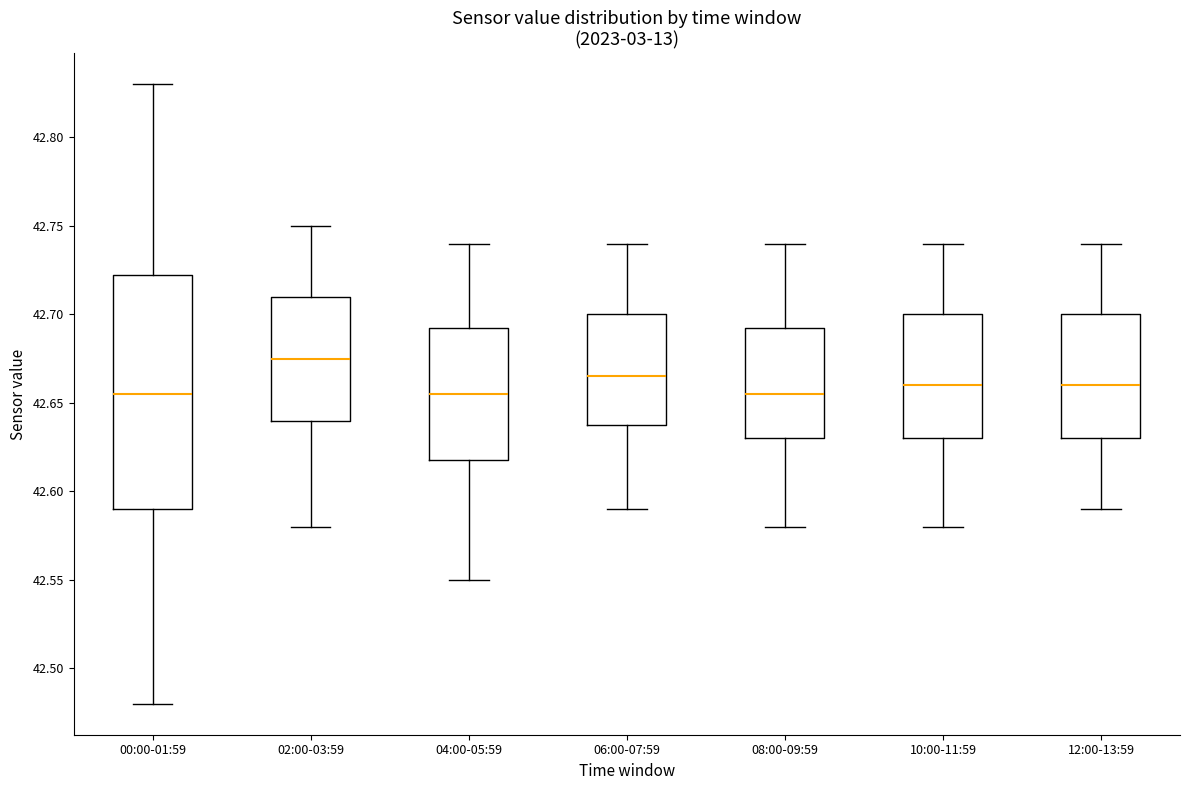

Reading left to right, transcribe this box plot: for each box, give where its median line is, the range the box spans, and where its two whiskers end, as read against the y-axis. The values are not printed on the chart, so give them approximately, as read against the axis.

00:00-01:59: median 42.655, box 42.590 to 42.725, whiskers 42.480 to 42.830
02:00-03:59: median 42.675, box 42.640 to 42.710, whiskers 42.580 to 42.750
04:00-05:59: median 42.655, box 42.620 to 42.695, whiskers 42.550 to 42.740
06:00-07:59: median 42.665, box 42.640 to 42.700, whiskers 42.590 to 42.740
08:00-09:59: median 42.655, box 42.630 to 42.695, whiskers 42.580 to 42.740
10:00-11:59: median 42.660, box 42.630 to 42.700, whiskers 42.580 to 42.740
12:00-13:59: median 42.660, box 42.630 to 42.700, whiskers 42.590 to 42.740